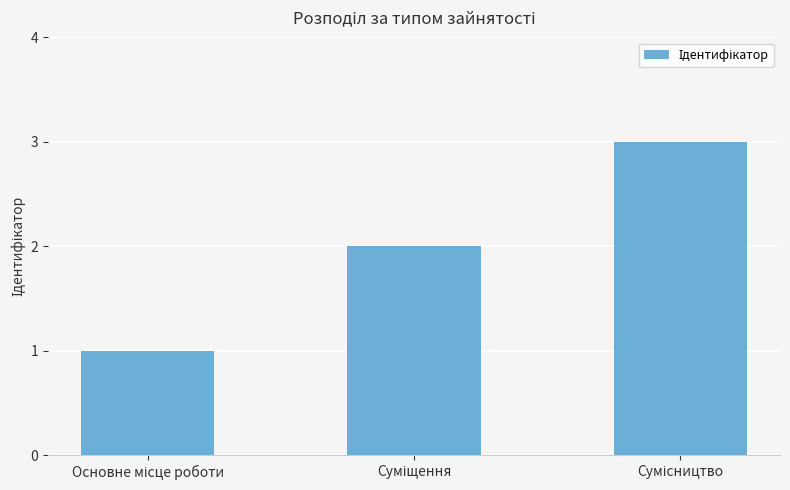

What is the maximum value shown in the chart?

3